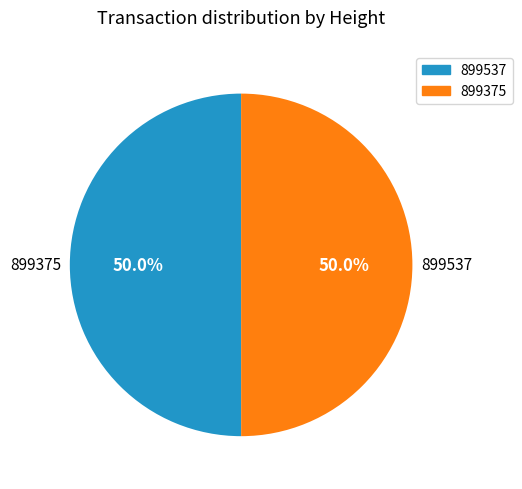

What is the ratio of the value at 899375 to the value at 899537?

1.0